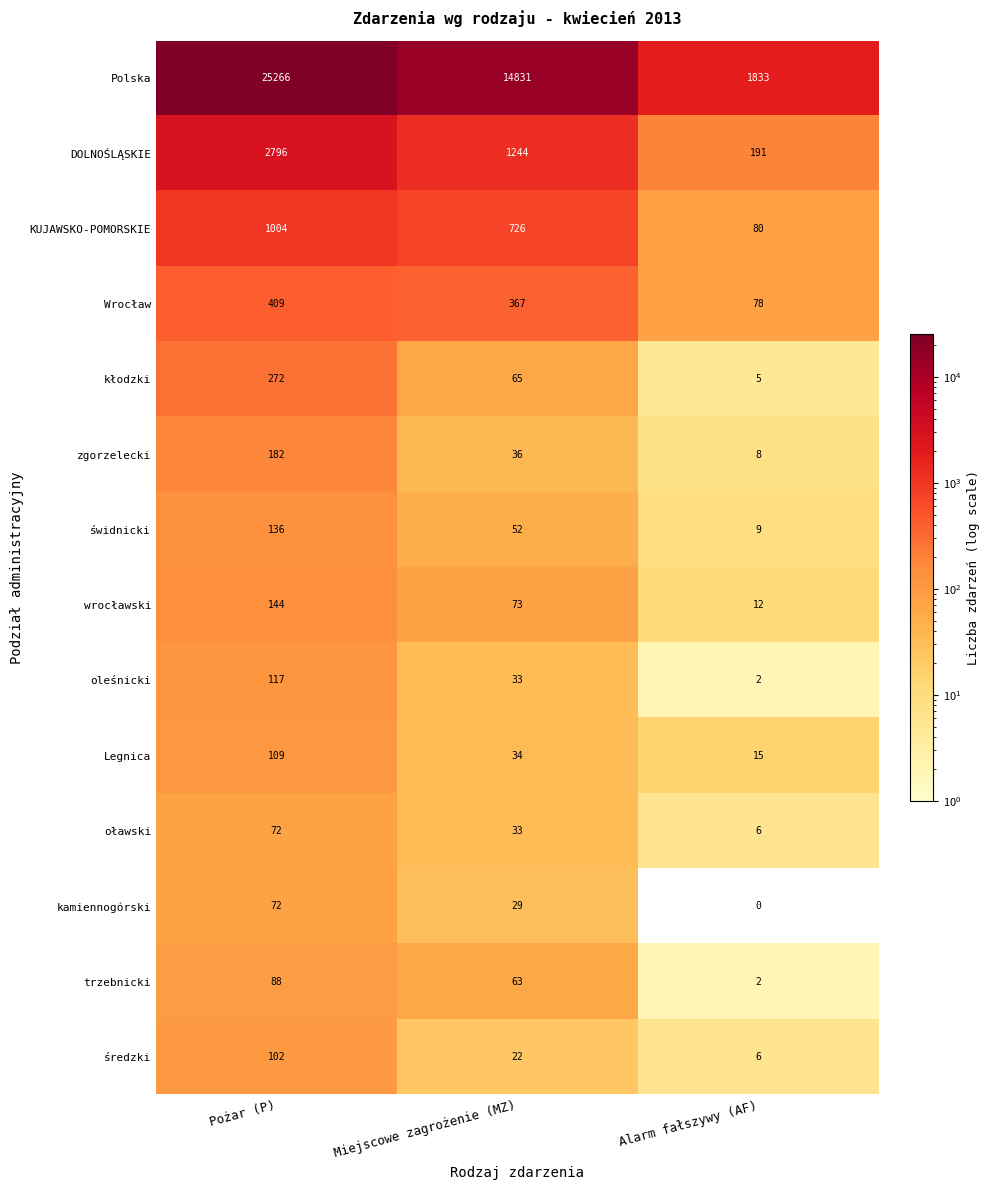

The value of średzki at Pożar (P) is 147. True or false?

False